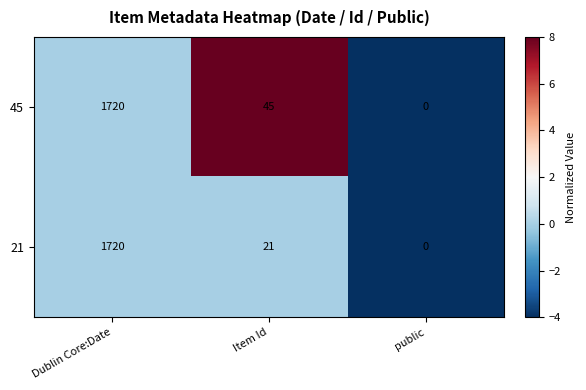

What is the smallest value displayed?

0